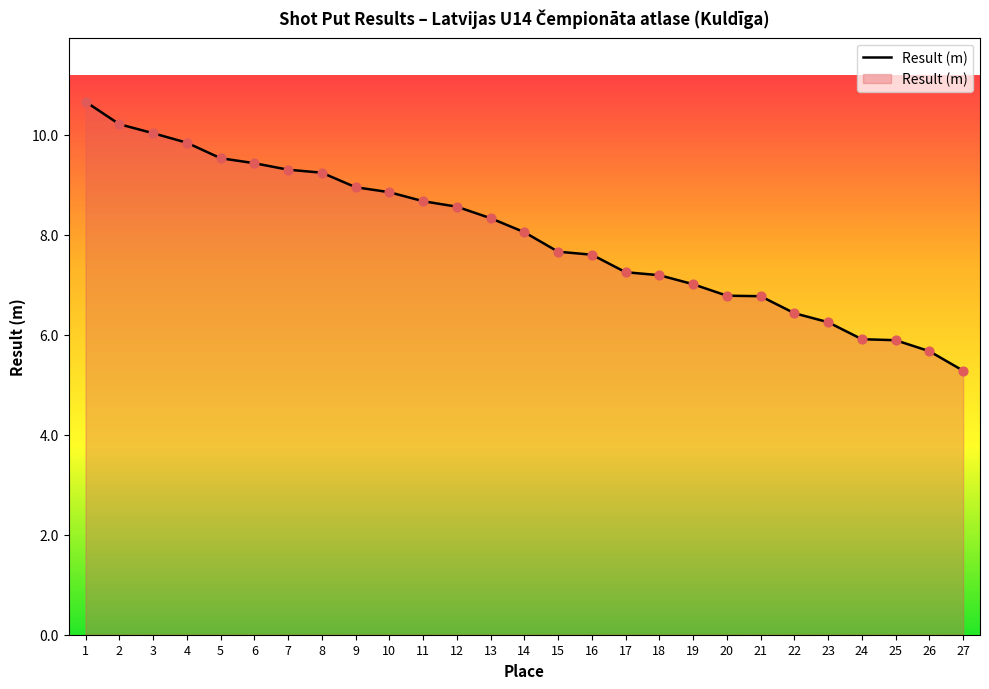

Which has a higher value, 10 or 27?

10